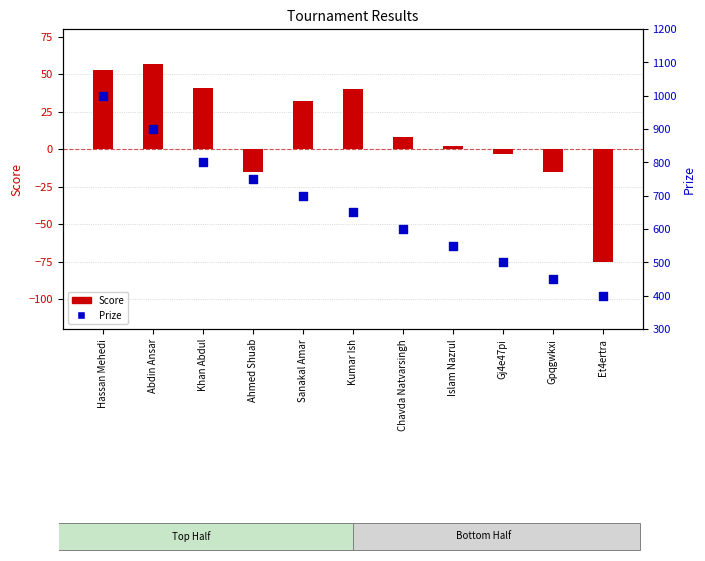

At which category is the sum across all series the highest?

Hassan Mehedi